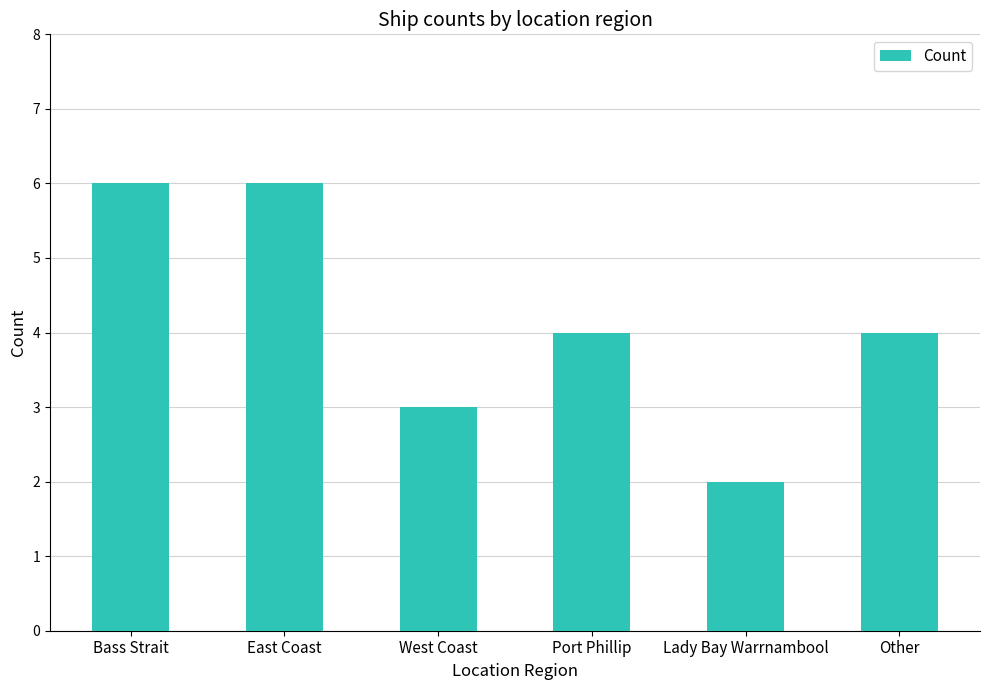

At which category does the chart reach its minimum across all series?

Lady Bay Warrnambool